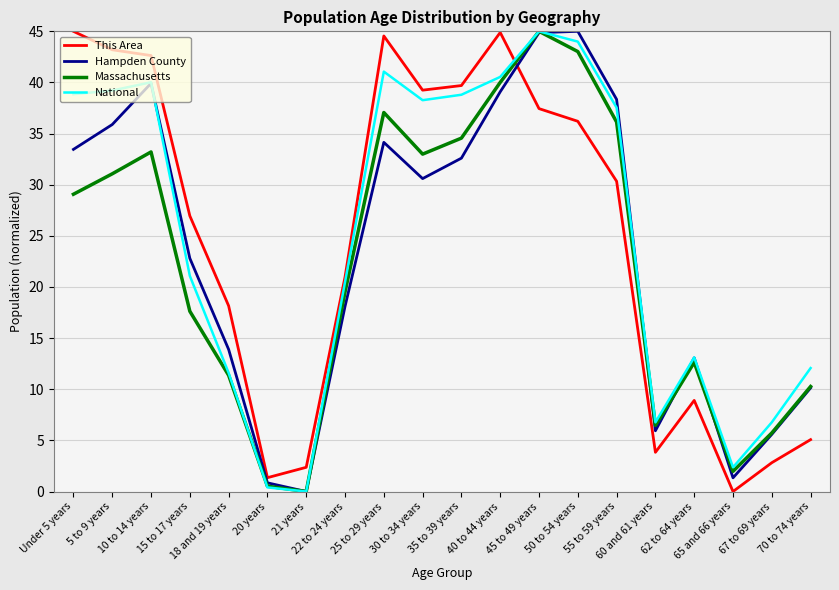

What is the maximum value shown in the chart?

45.0